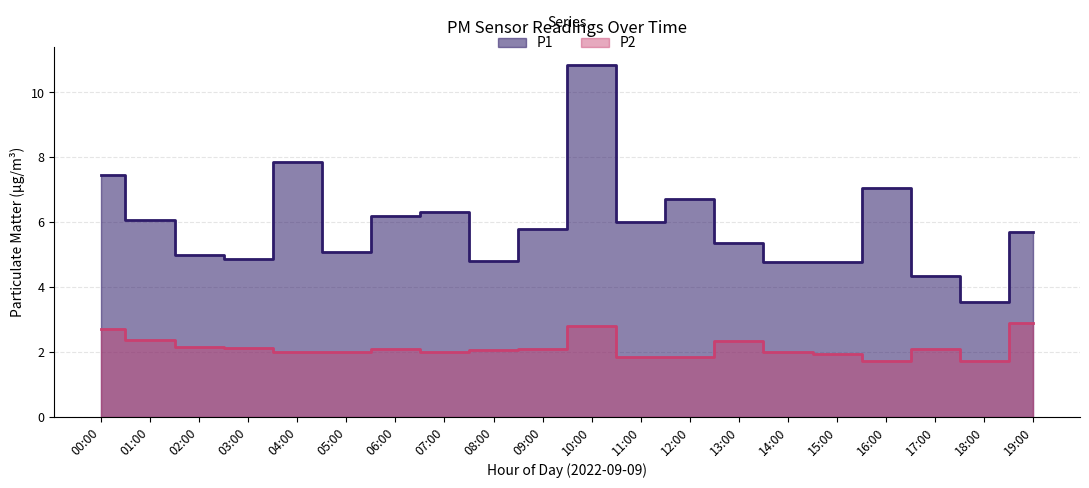

True or false: P2 and P1 cross at least once.

False